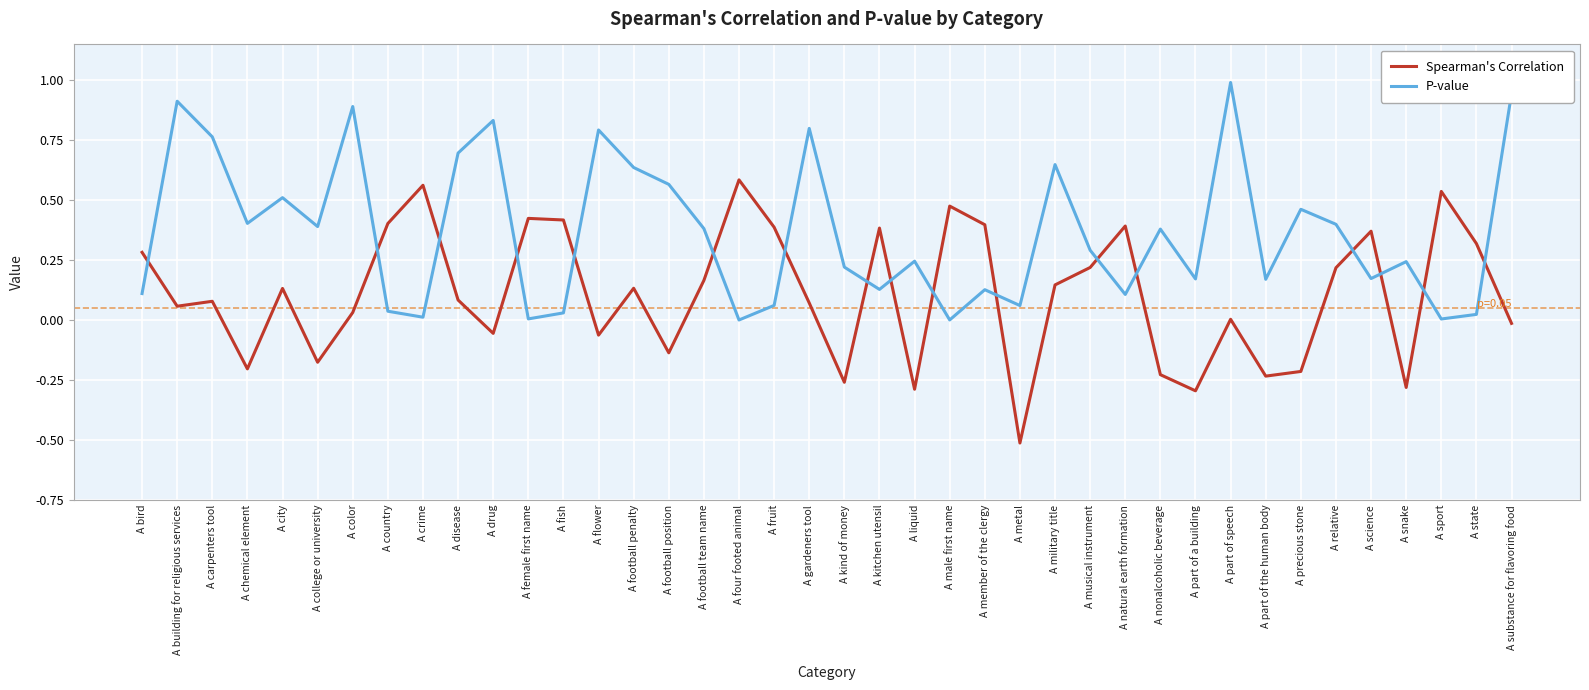

List the series in order of their peak value, lowest first.

Spearman's Correlation, P-value